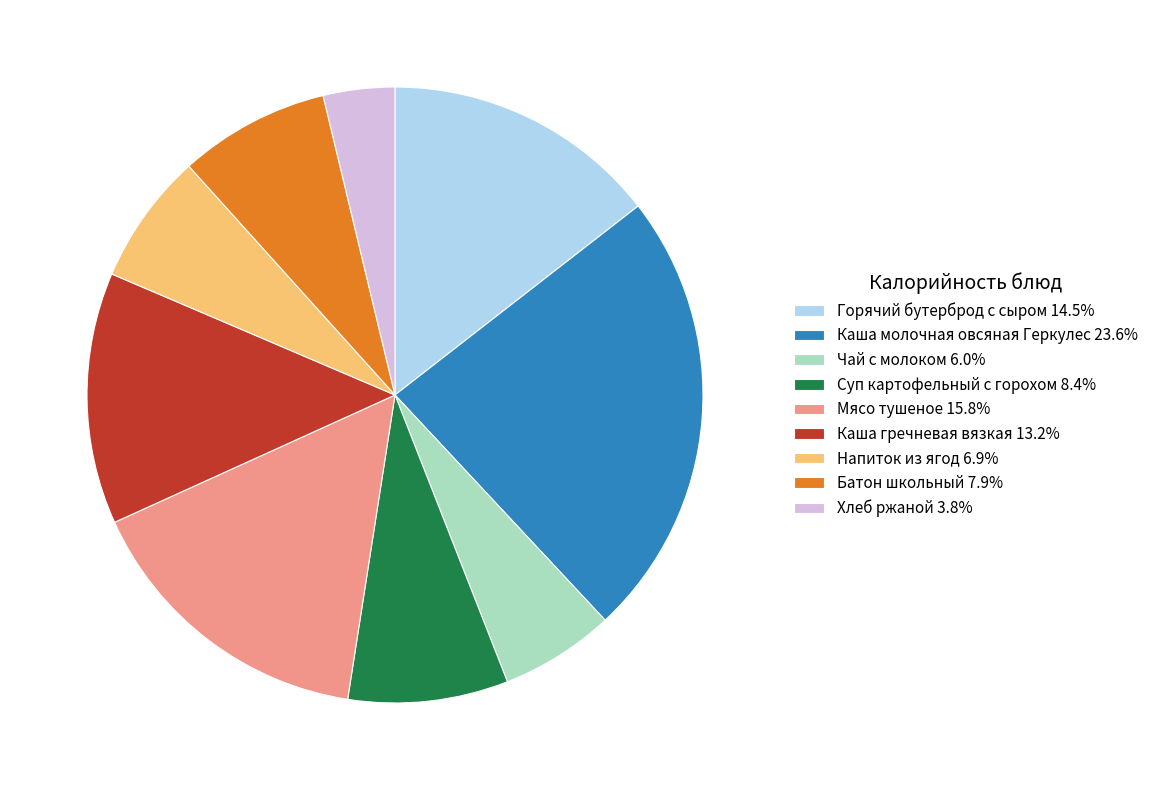

How many slices are in this pie chart?

9